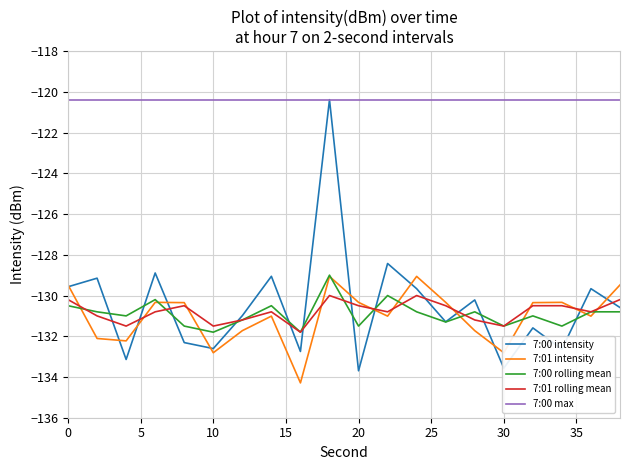

What are all the series names shown in the legend?

7:00 intensity, 7:01 intensity, 7:00 rolling mean, 7:01 rolling mean, 7:00 max